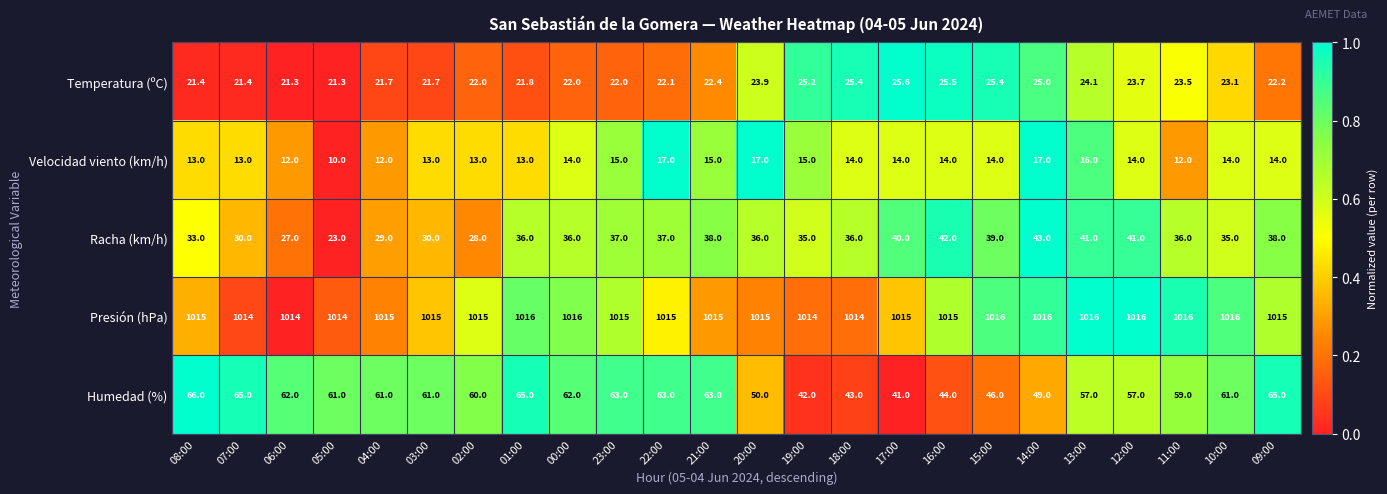

Where does the Humedad (%) series first go above 61?

08:00